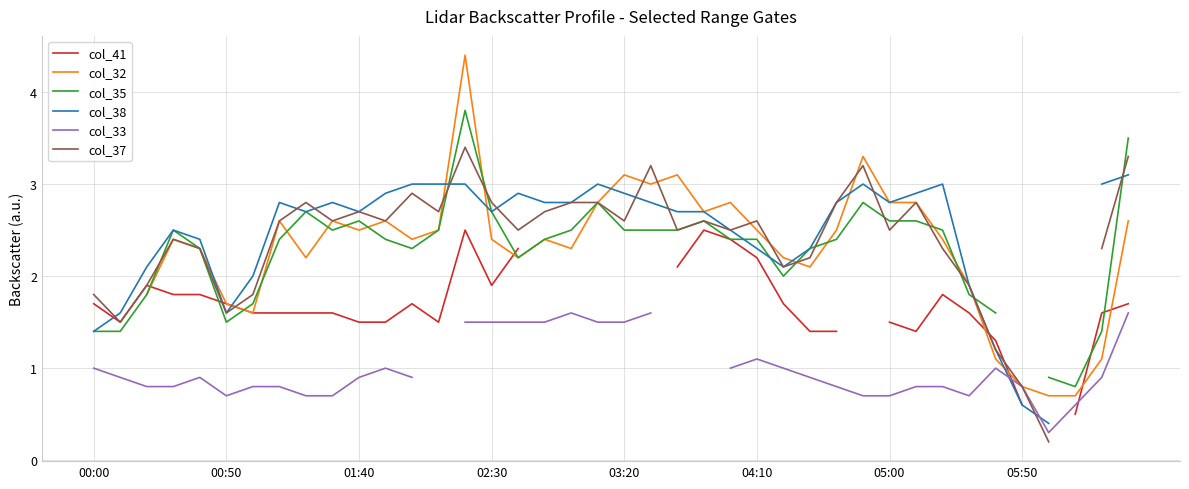

Is it true that col_37 equals 2.6 at 03:20?

True